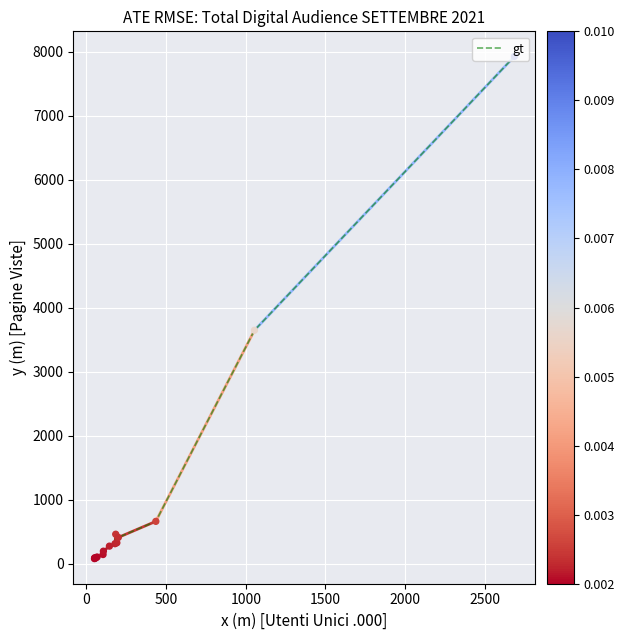

What is the difference between the maximum and minimum values?

7845